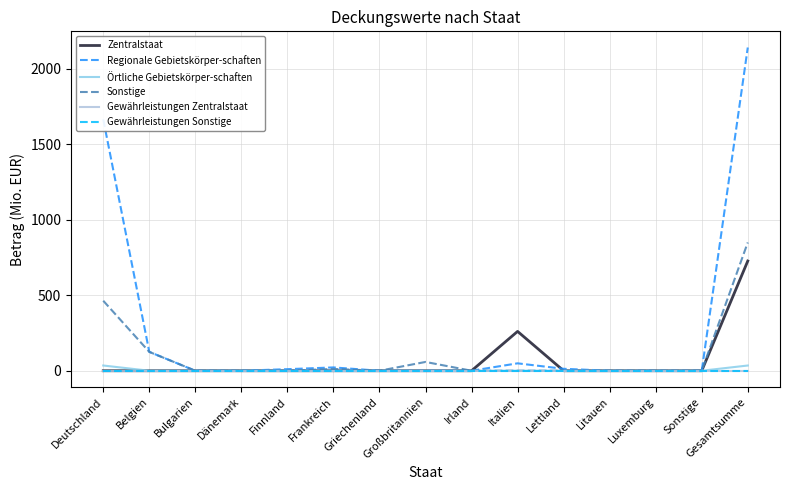

Does the chart display data point markers on the line(s)?

No